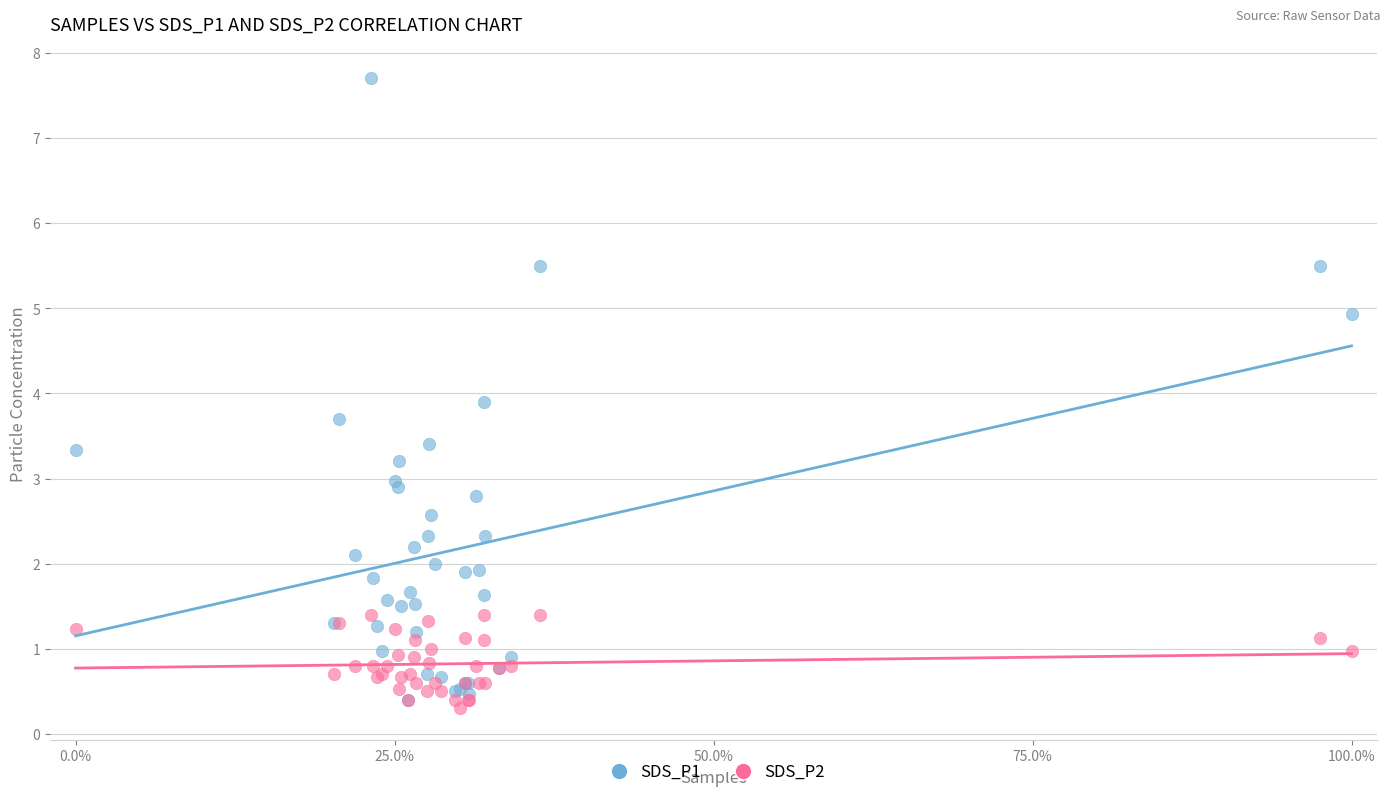

What are all the series names shown in the legend?

SDS_P1, SDS_P2